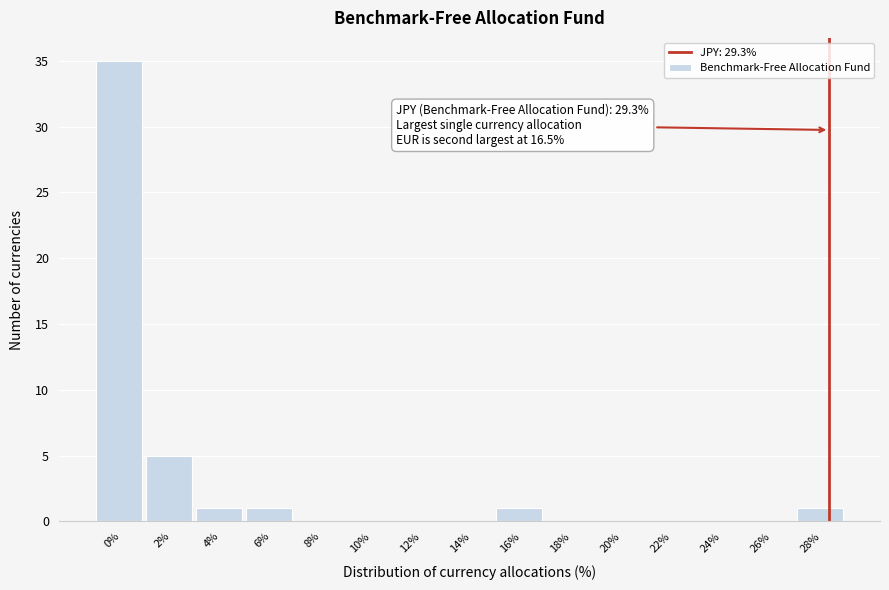

Reading right to left, extract all data points from this chart.

28%=1	26%=0	24%=0	22%=0	20%=0	18%=0	16%=1	14%=0	12%=0	10%=0	8%=0	6%=1	4%=1	2%=5	0%=35